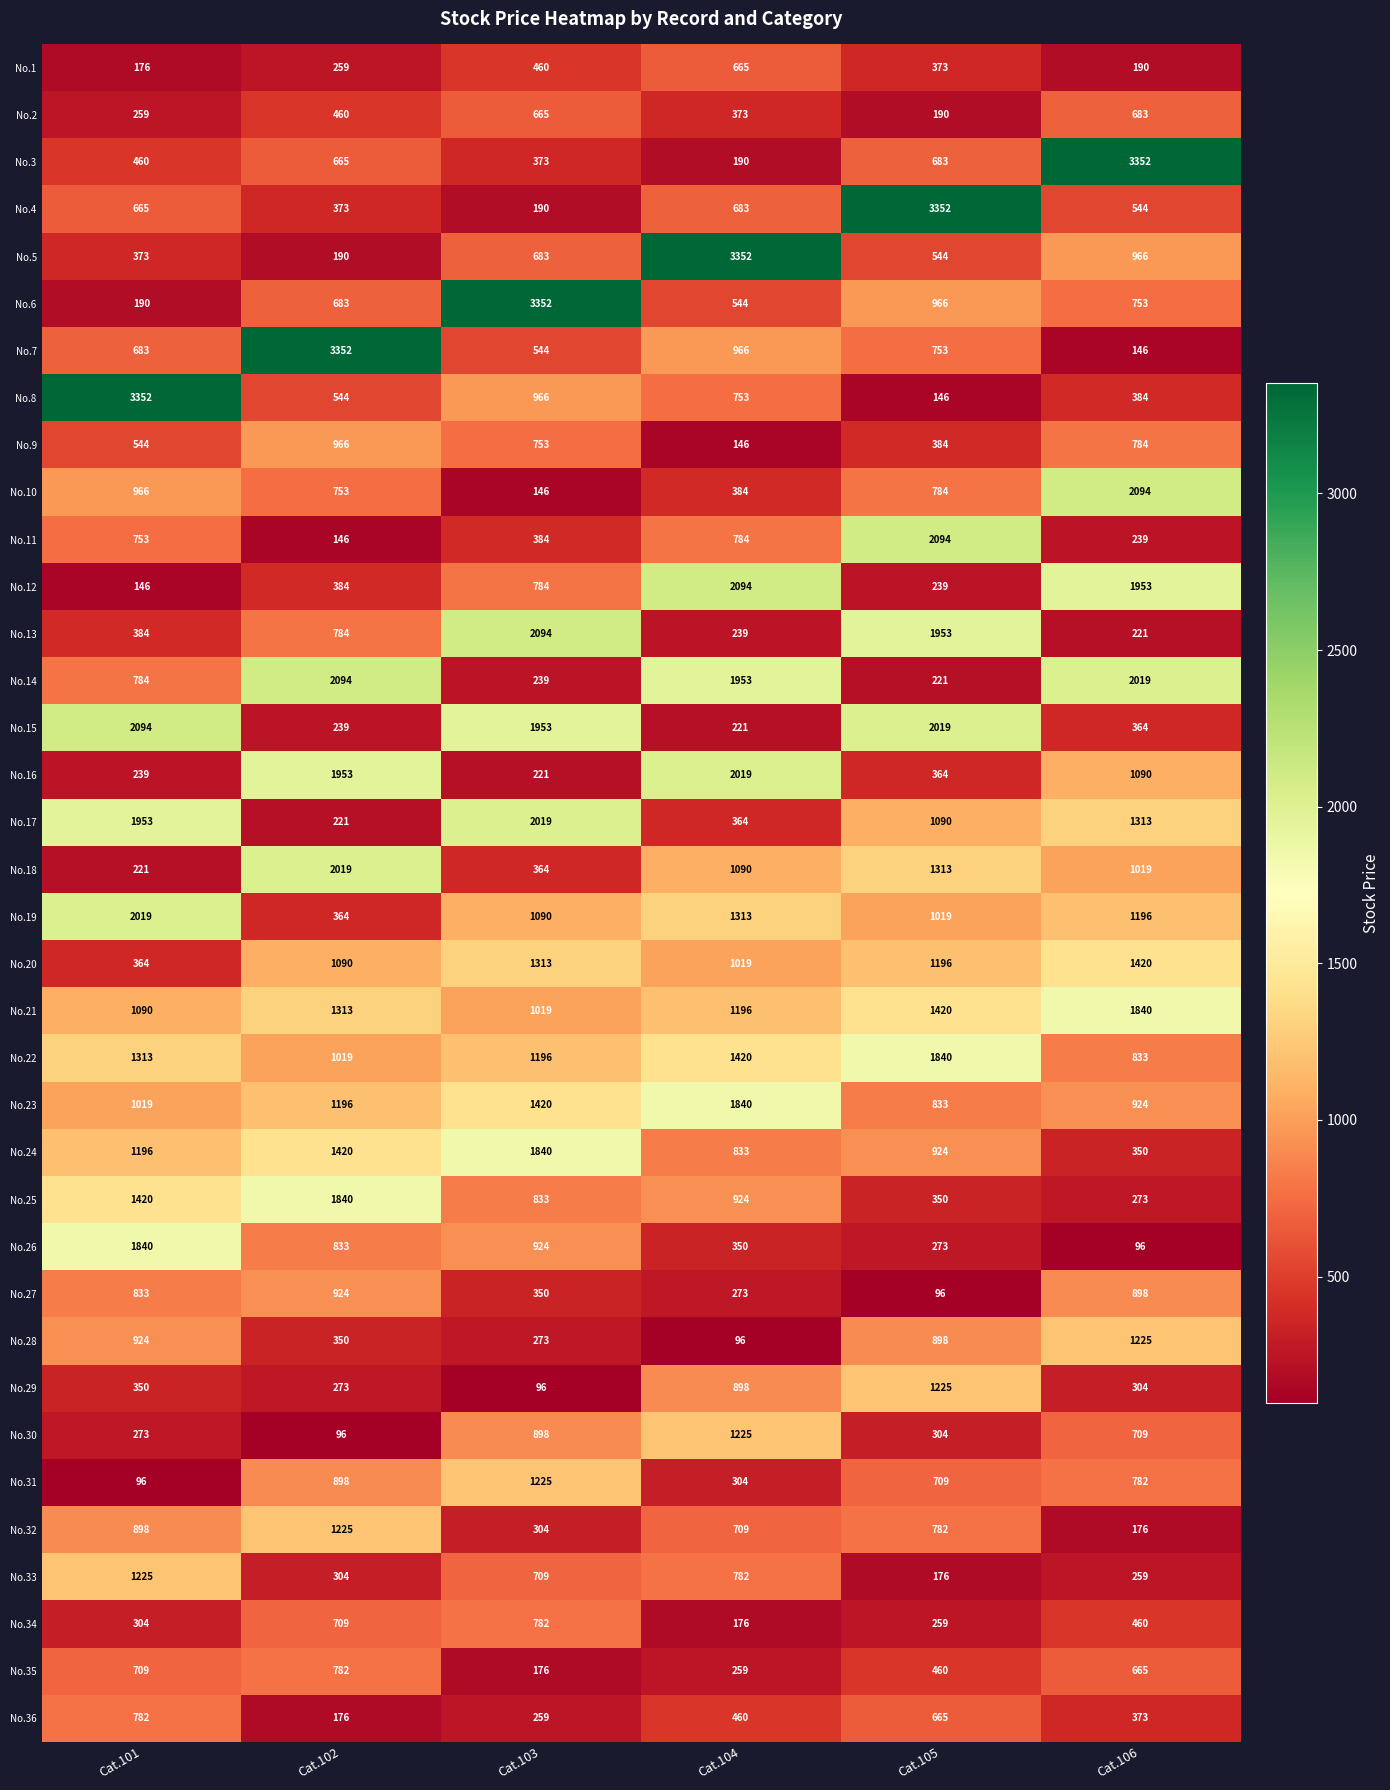

The value of No.13 at Cat.103 is 3100. True or false?

False